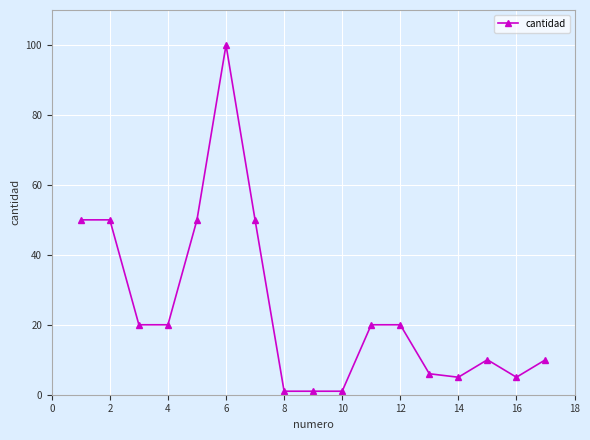

True or false: the data has more than 0 interior local peaks.

True